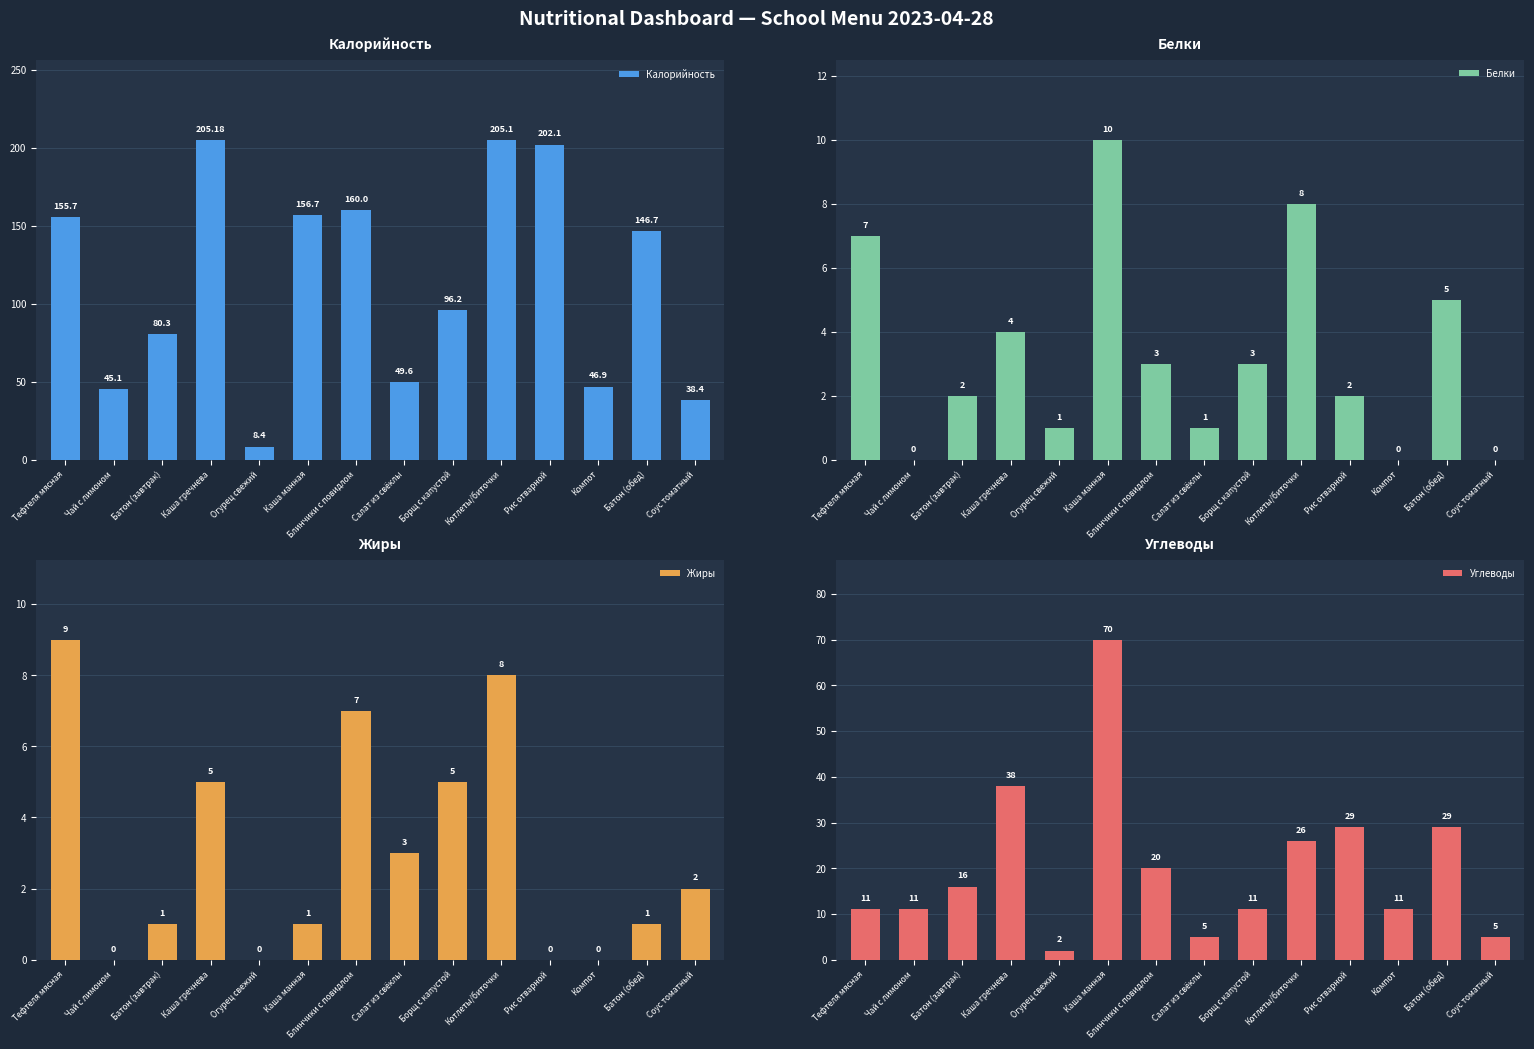

Is it true that Жиры equals 11.8 at Блинчики с повидлом?

False